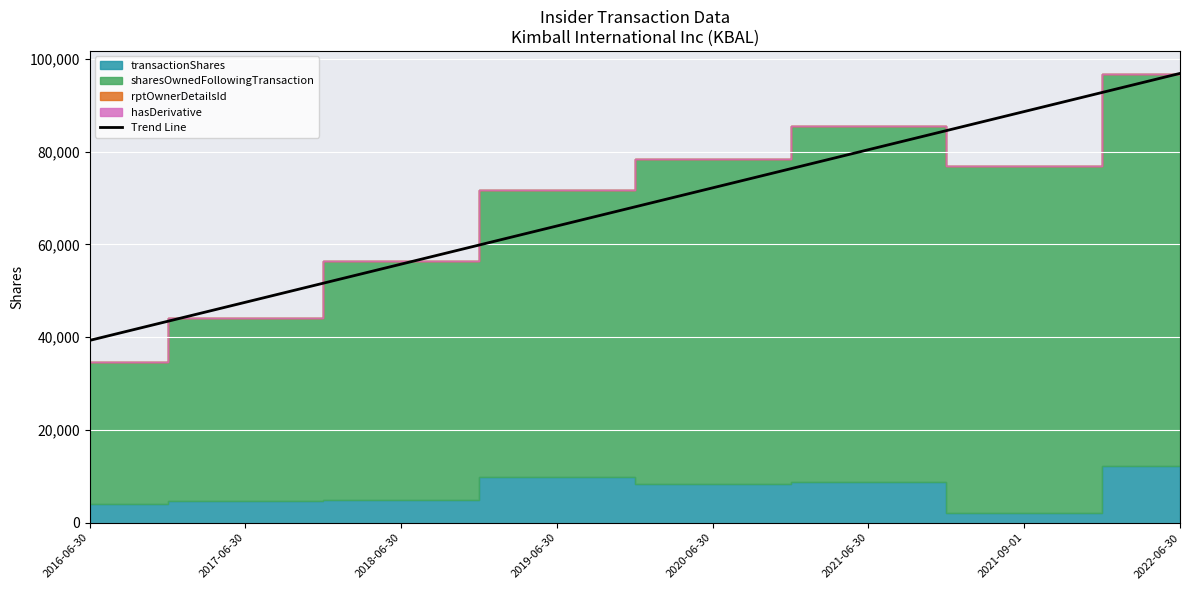

The chart shows a value of 63966.8 at 2019-06-30. True or false?

True